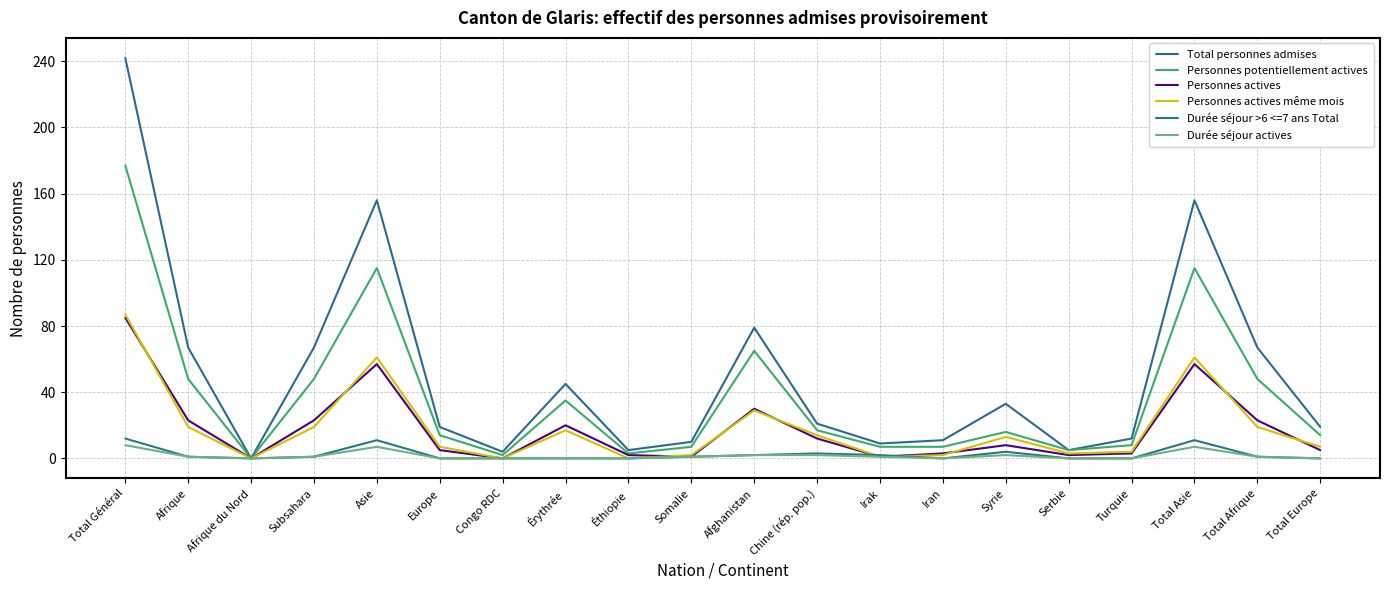

What is the sum of the Personnes potentiellement actives values at Asie and Irak?

122